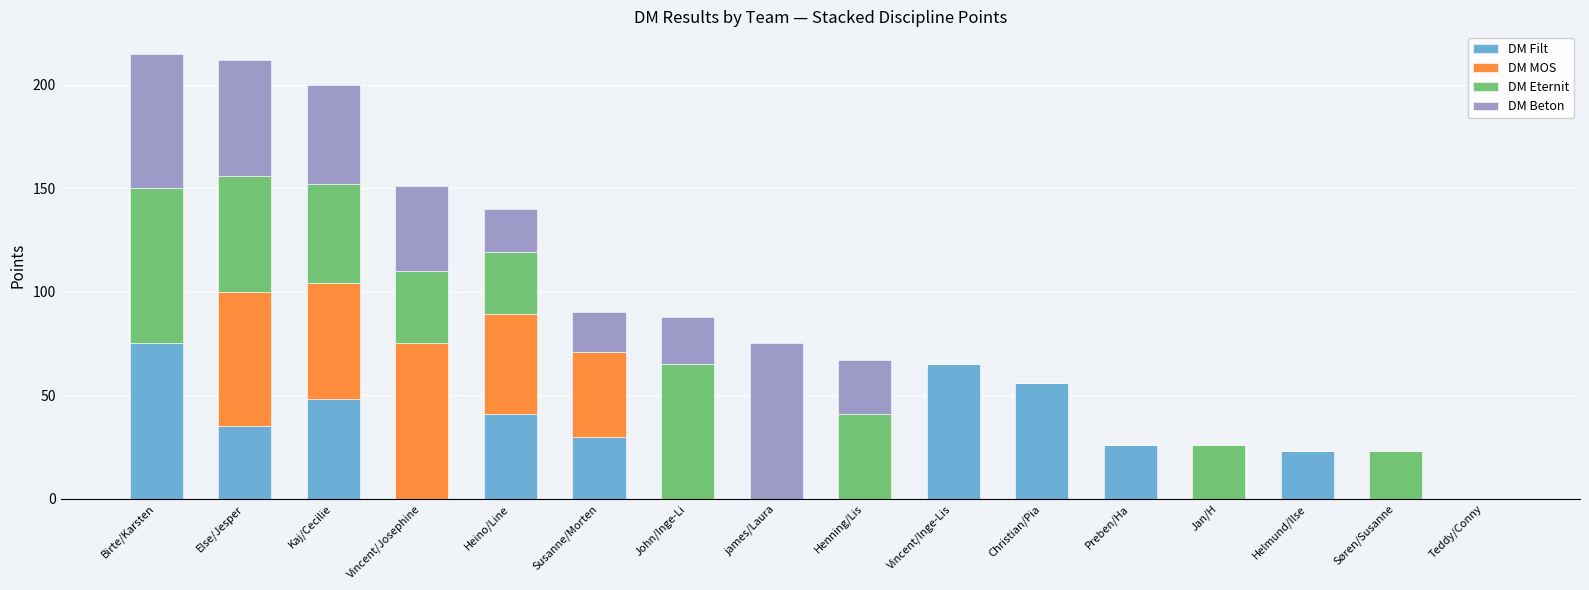

What is the sum of all DM Filt values?

399